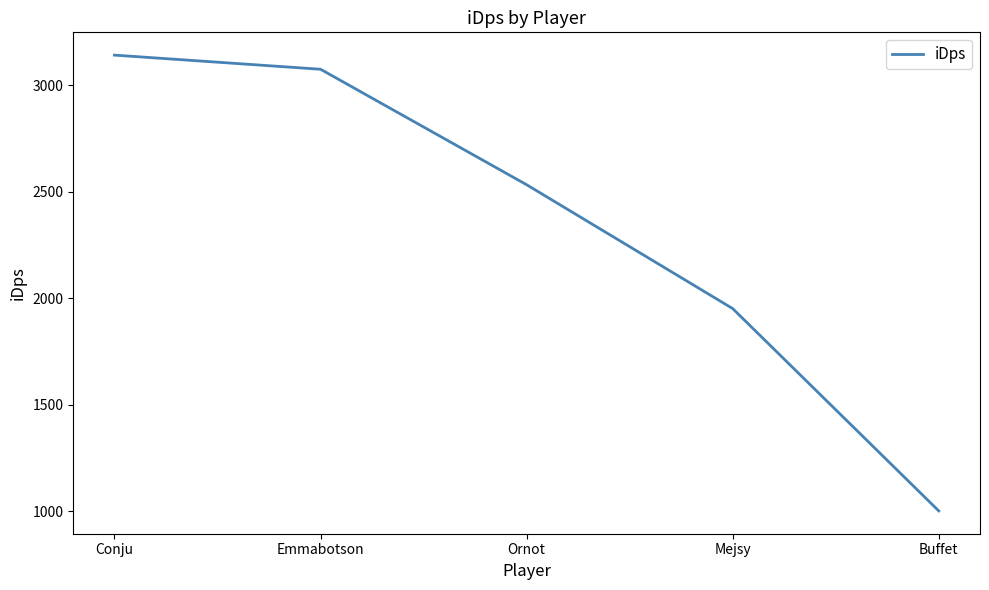

Reading left to right, transcribe all the data shown in this chart.

3141.9	3075.5	2533.4	1951.8	1001.9